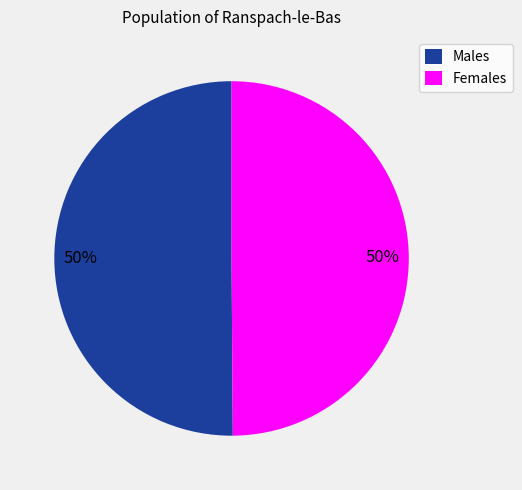

To the nearest percent, what is the combined percentage of Males and Females?

100%